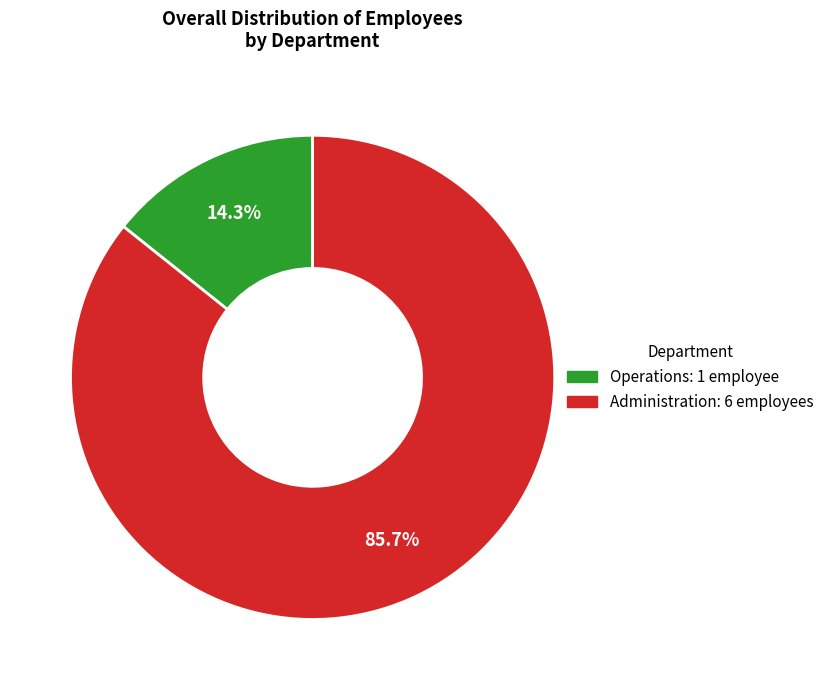

What portion of the pie excludes Operations?

85.7%